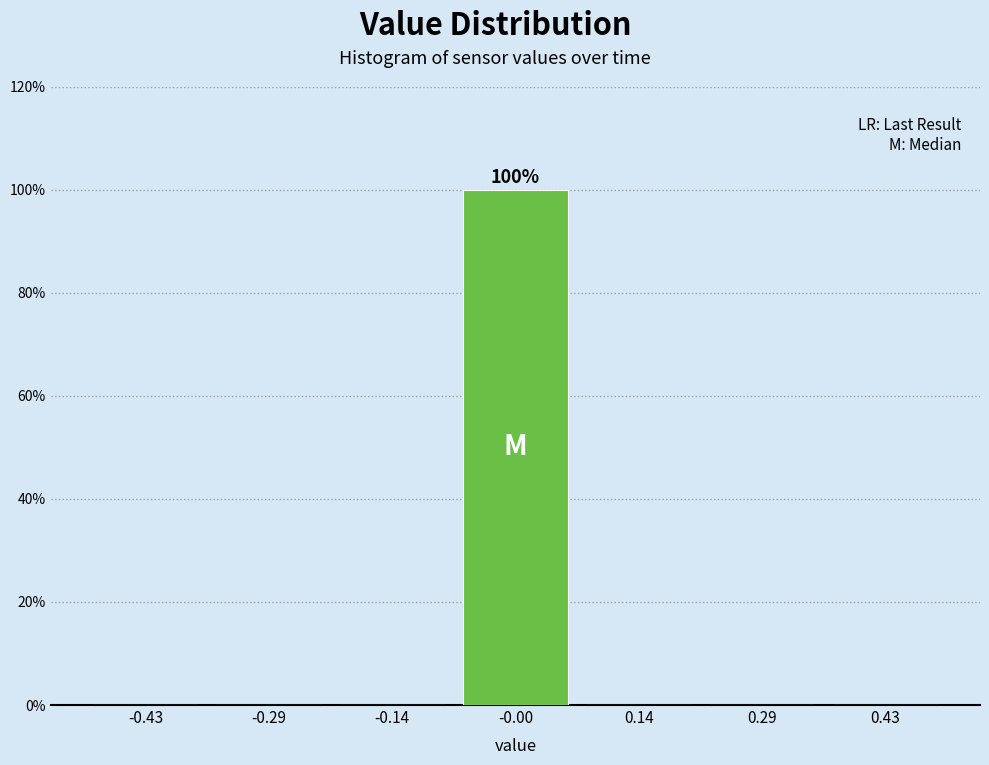

Over which range of the x-axis is the bar tallest?

-0.08 to 0.08